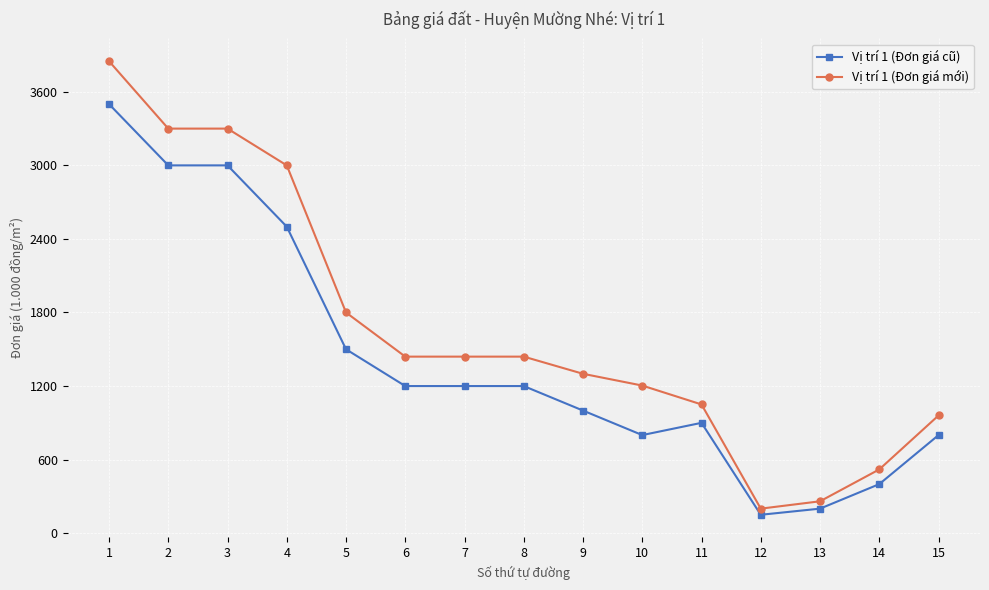

True or false: Vị trí 1 (Đơn giá mới) has more than 2 points higher than both neighbors.

False